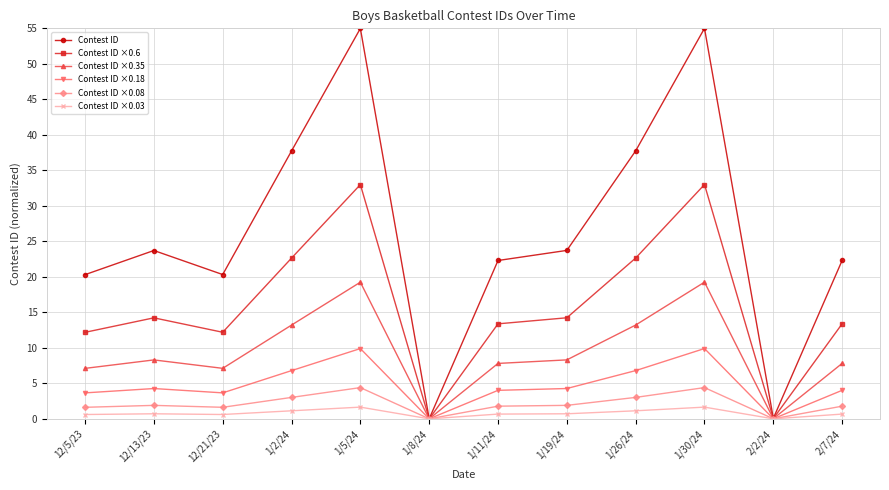

What is the difference between the Contest ID ×0.03 values at 1/26/24 and 1/30/24?

0.5